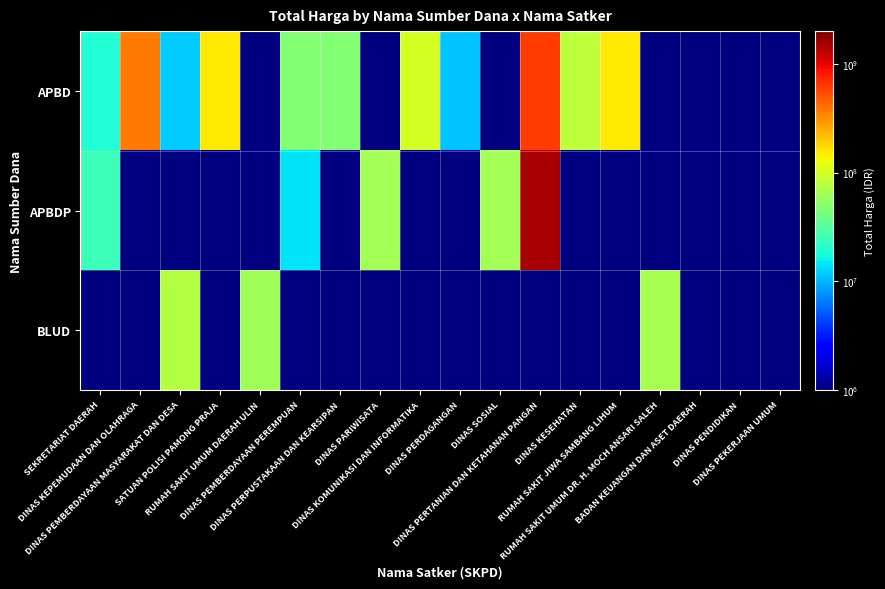

At which category does the chart reach its minimum across all series?

DINAS PERDAGANGAN